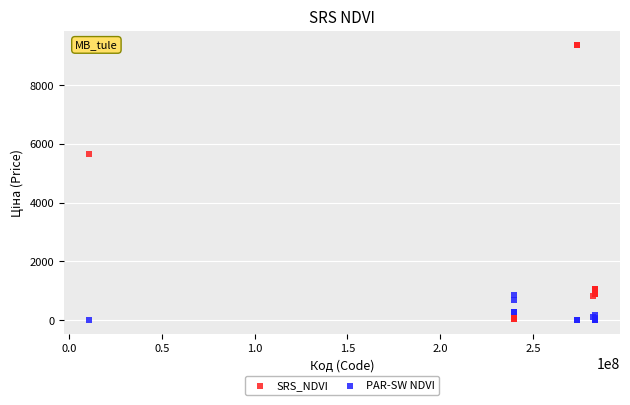

Which series has the largest Y range (max minus min)?

SRS_NDVI